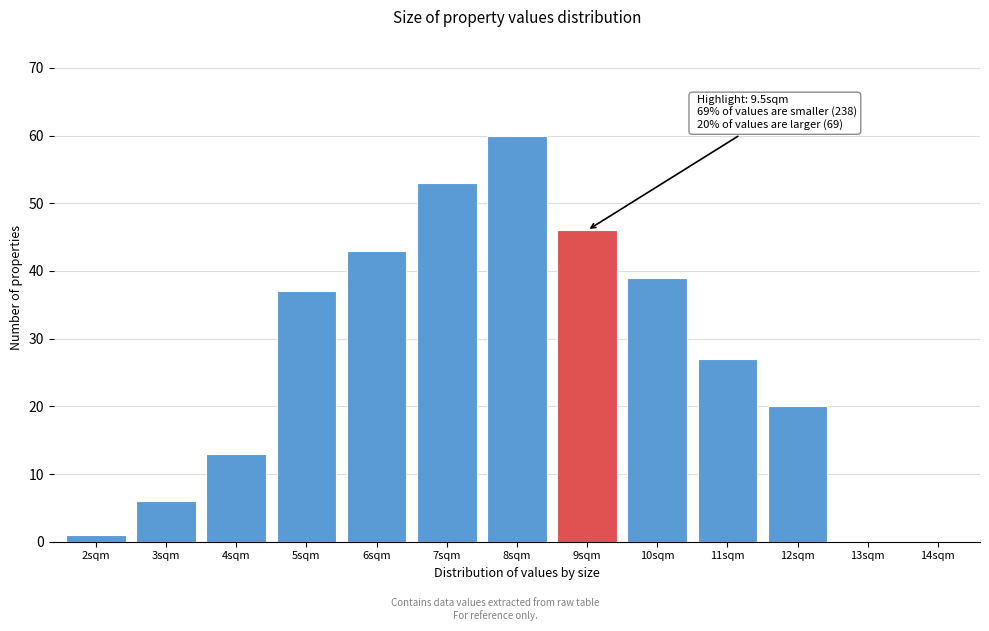

Reading right to left, transcribe all the data shown in this chart.

14sqm=0	13sqm=0	12sqm=20	11sqm=27	10sqm=39	9sqm=46	8sqm=60	7sqm=53	6sqm=43	5sqm=37	4sqm=13	3sqm=6	2sqm=1